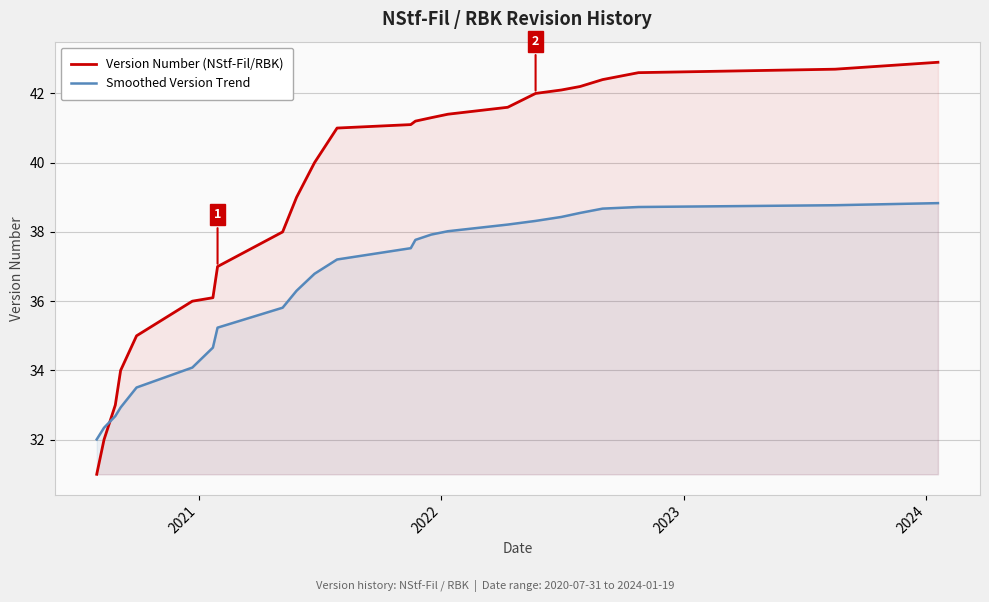

Which series has the largest total across all categories?

Version Number (NStf-Fil/RBK)